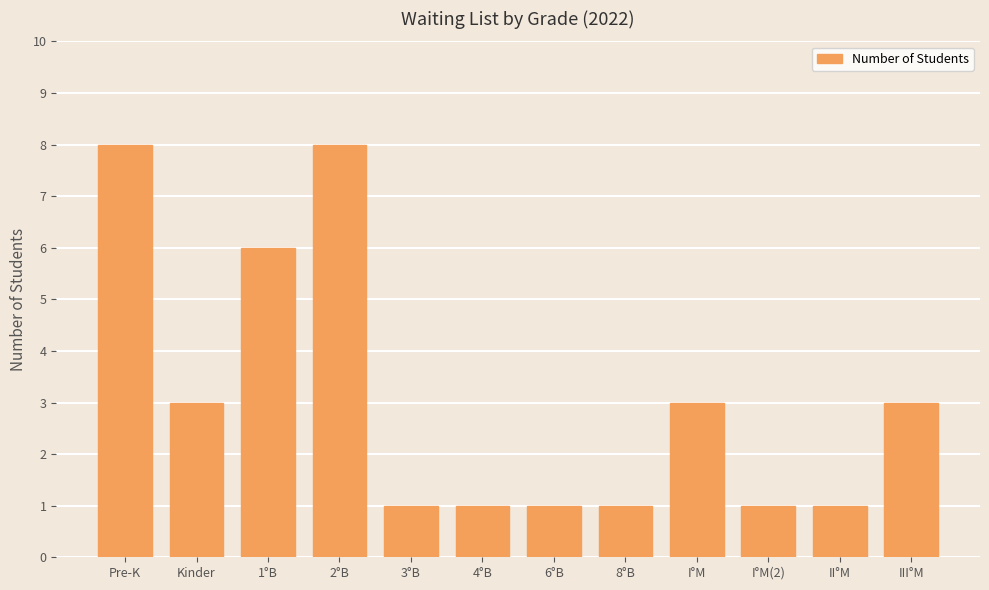

What is the maximum value shown in the chart?

8